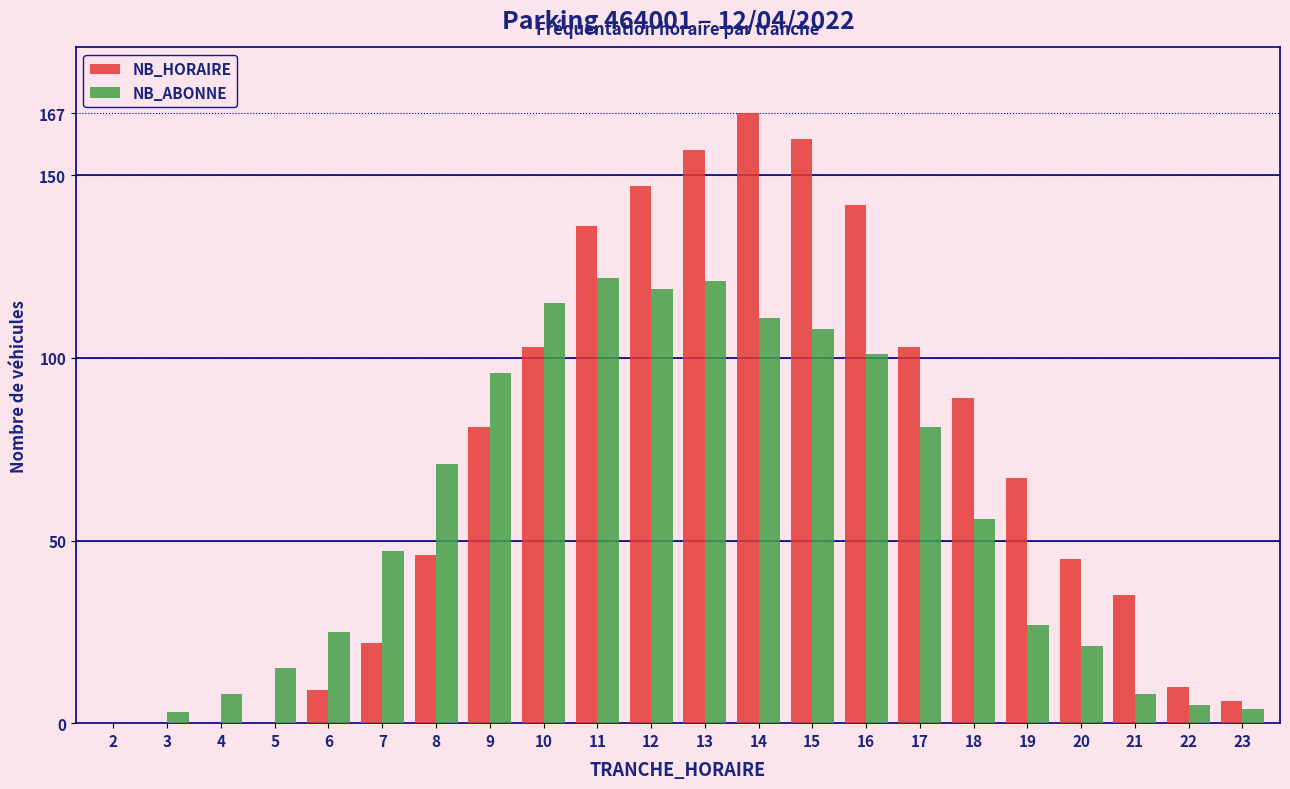

What is the sum of all NB_ABONNE values?

1264